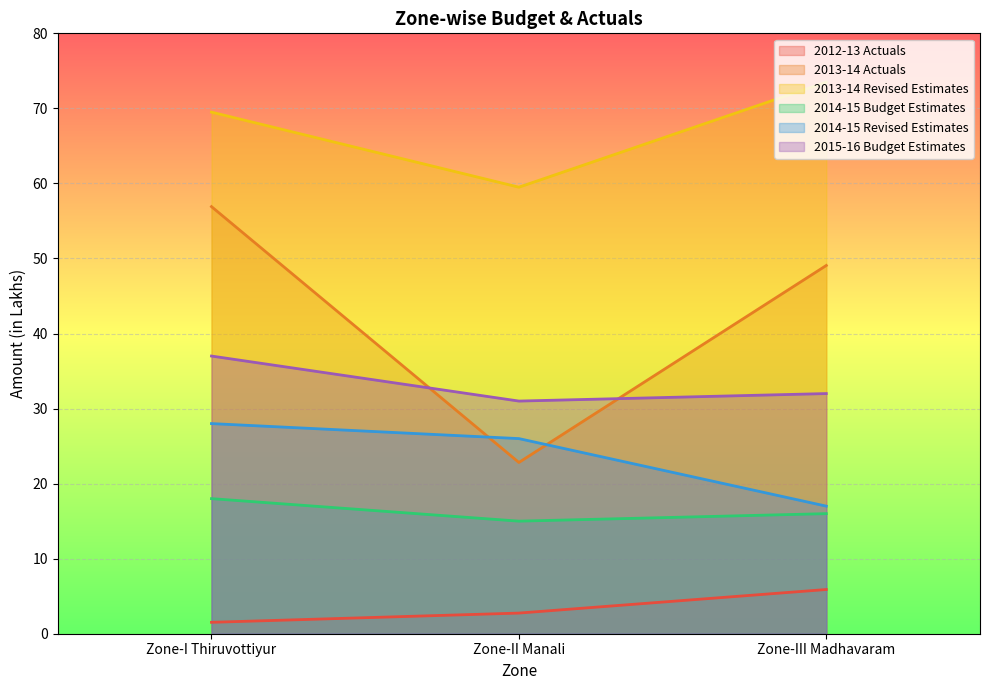

In 2013-14 Actuals, how many points are lower than both neighbors (excluding endpoints)?

1